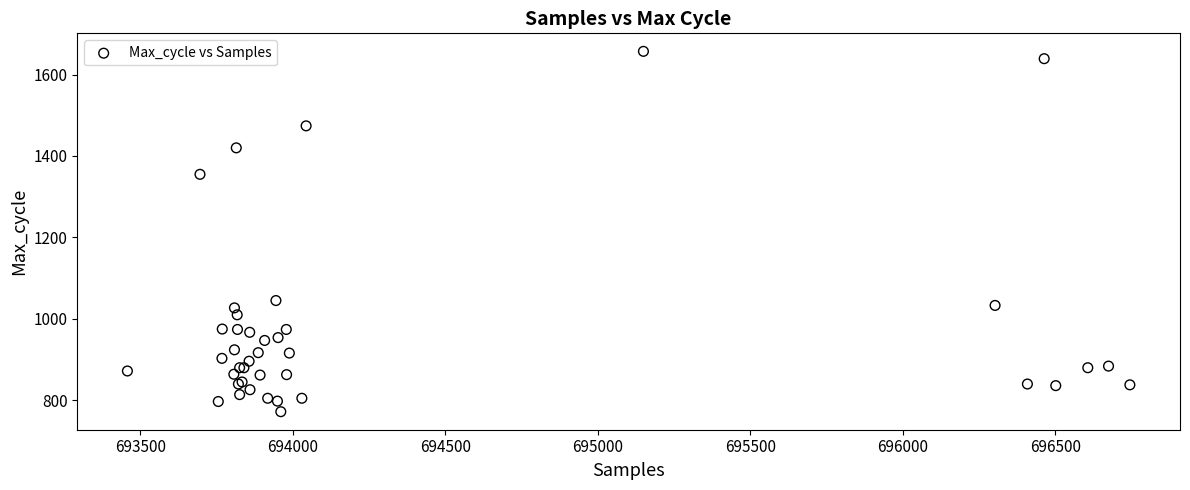

What Y value in the scatter plot is closest to 1214?

1355